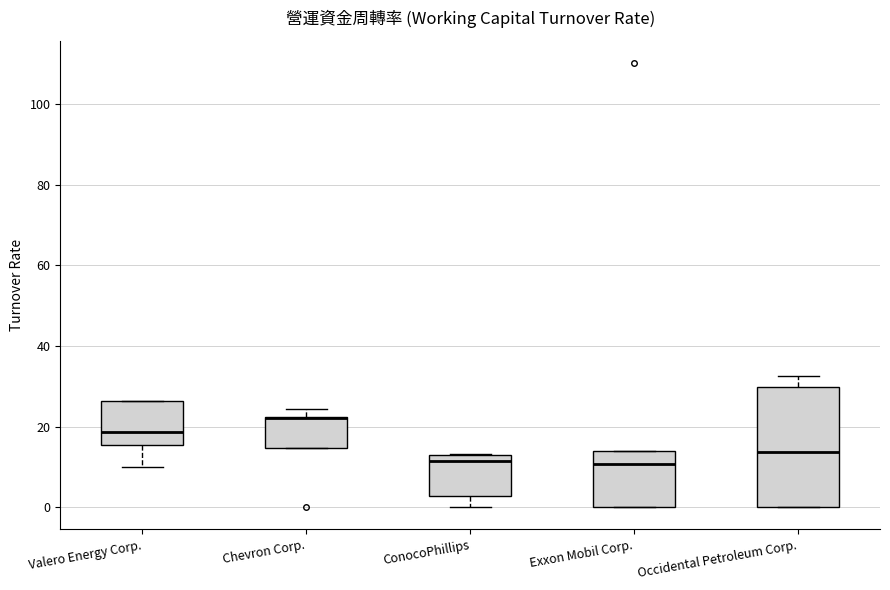

Which box is the tallest, from its lower edge to its upper edge?

Occidental Petroleum Corp.